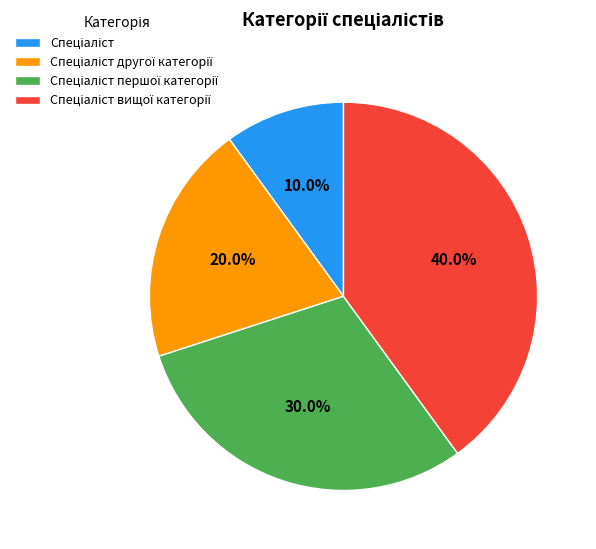

Does any single category account for the majority?

No